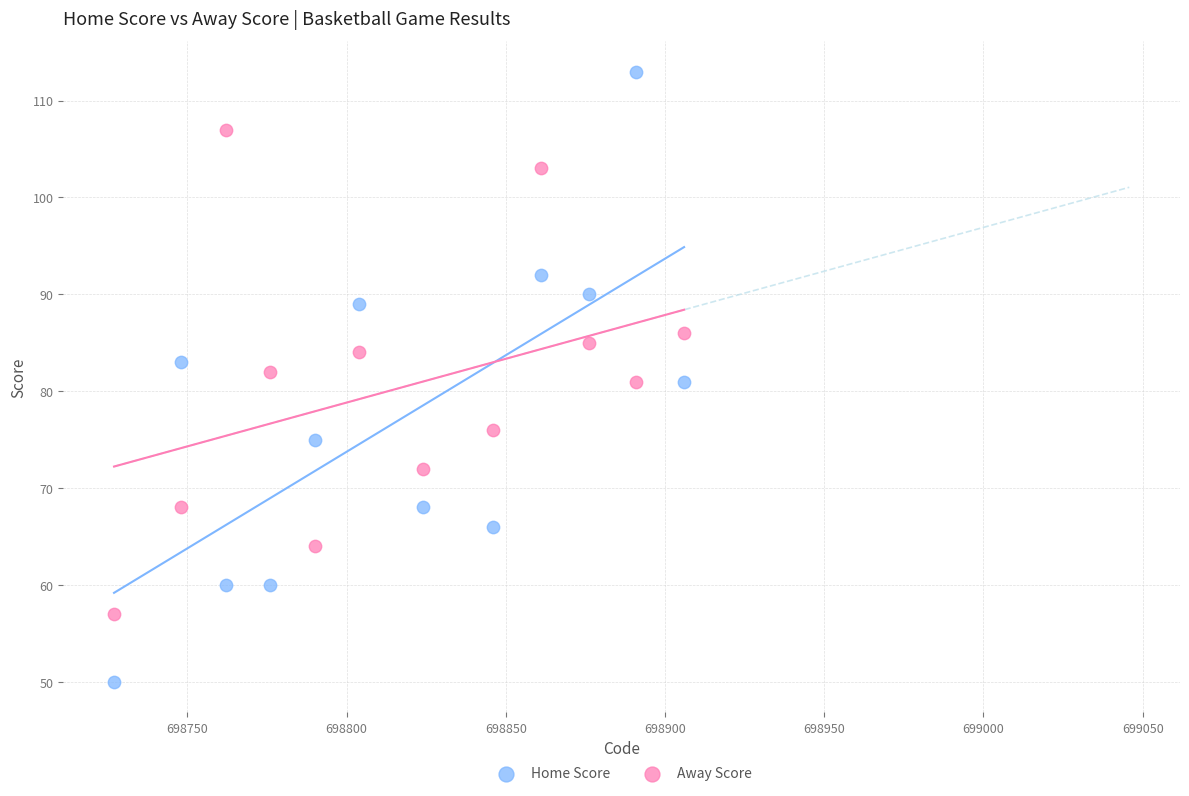

Across all data points, what is the range of Y values (max minus min)?

63